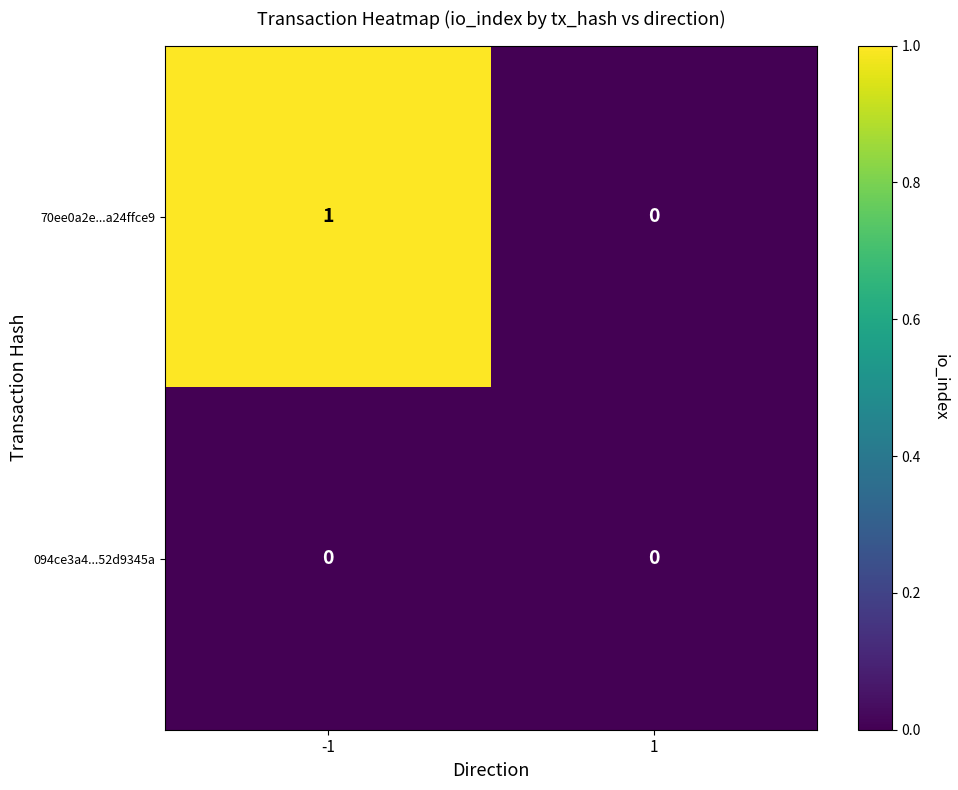

Rank the series by their average value, from lowest to highest.

094ce3a4...52d9345a, 70ee0a2e...a24ffce9